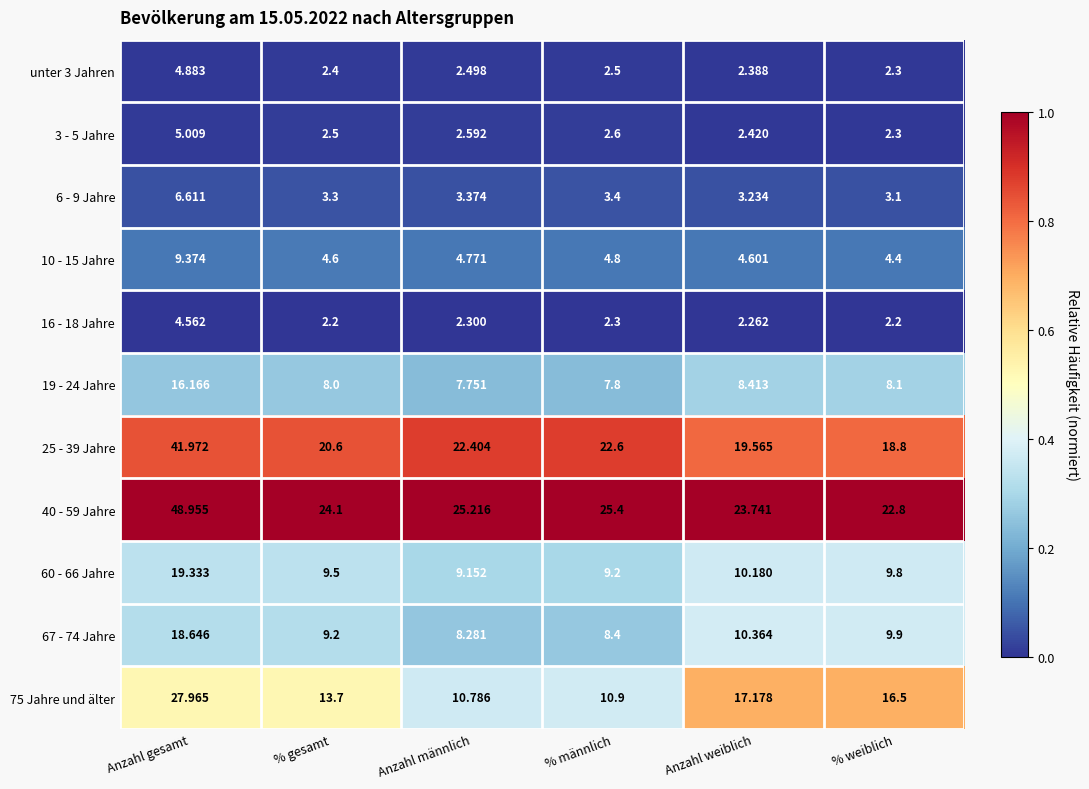

Is the value of 25 - 39 Jahre at % gesamt greater than the value of 19 - 24 Jahre at % gesamt?

Yes